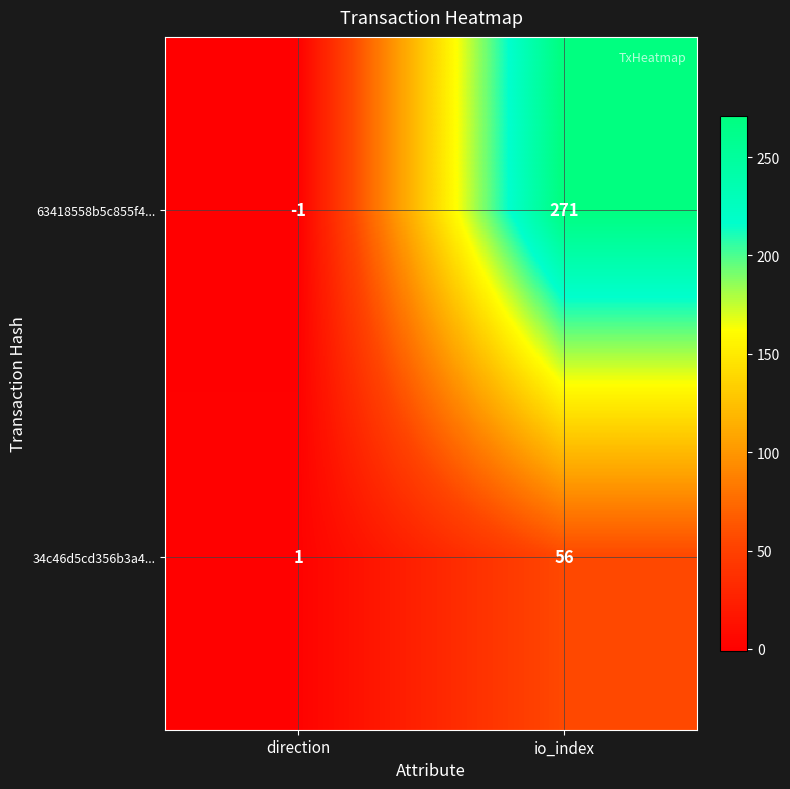

Is the value of 34c46d5cd356b3a4... at io_index greater than the value of 63418558b5c855f4... at direction?

Yes